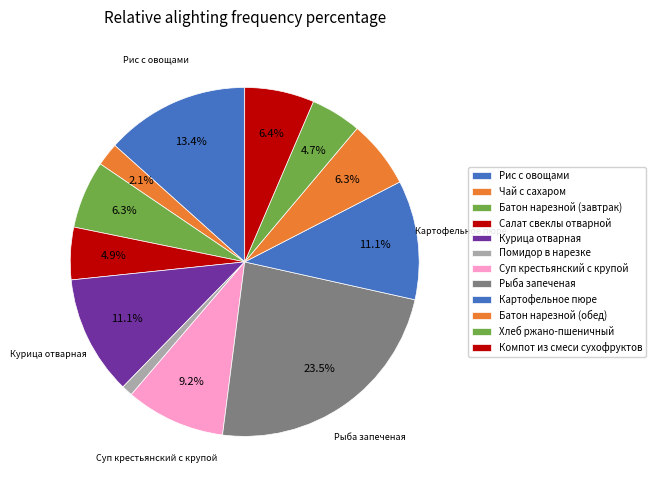

Count the number of slices in the pie.

12